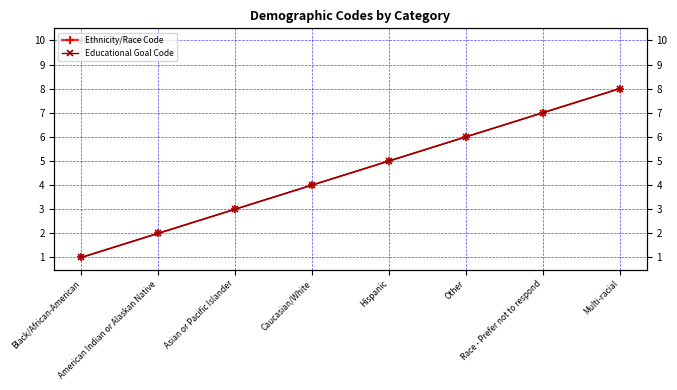

How many distinct data groups are displayed?

2